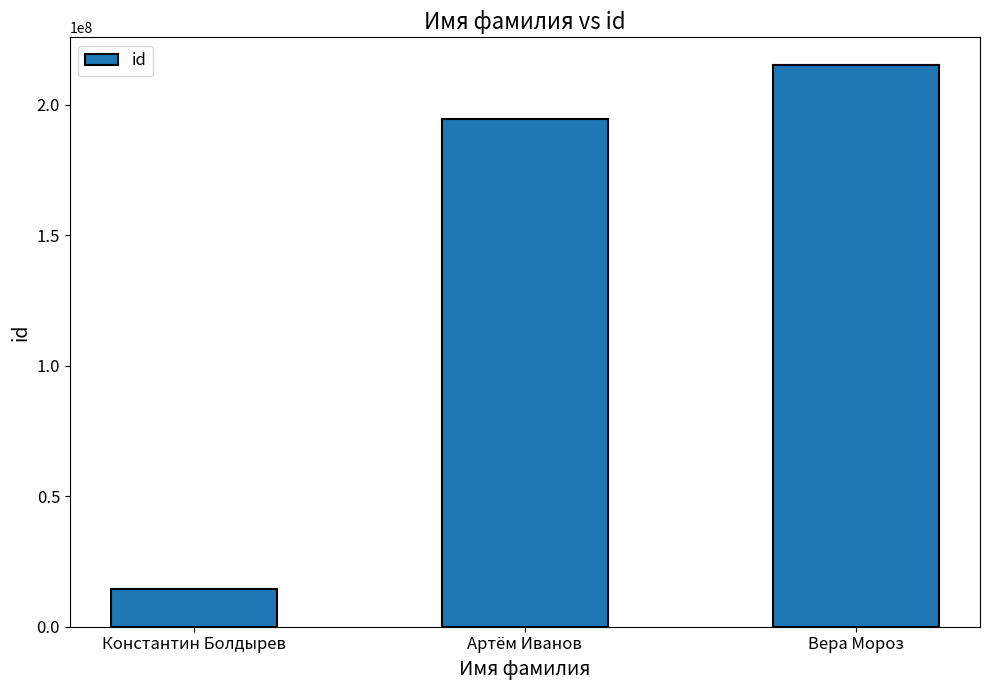

Which category has the lowest value across all series?

Константин Болдырев